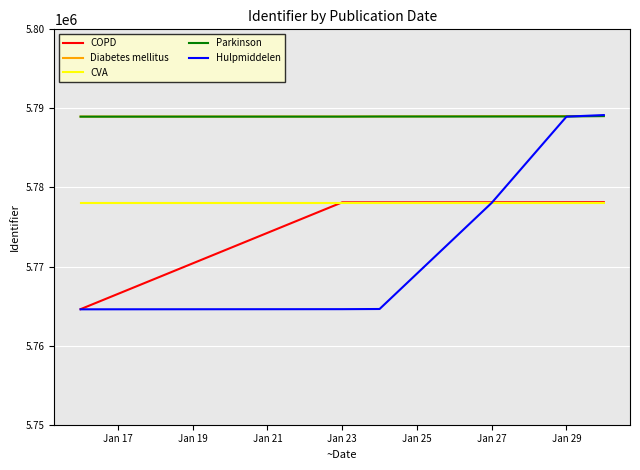

Which series has the largest range (max minus min)?

Hulpmiddelen